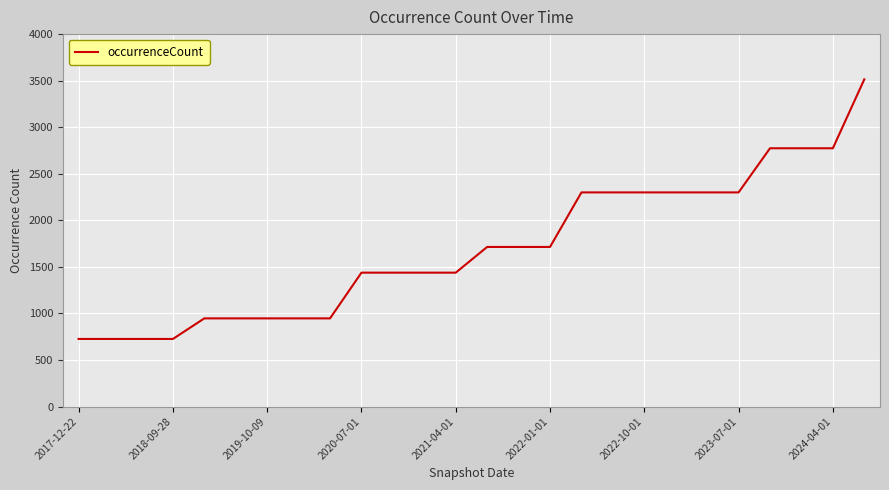

What is the difference between the maximum and minimum values?

2788